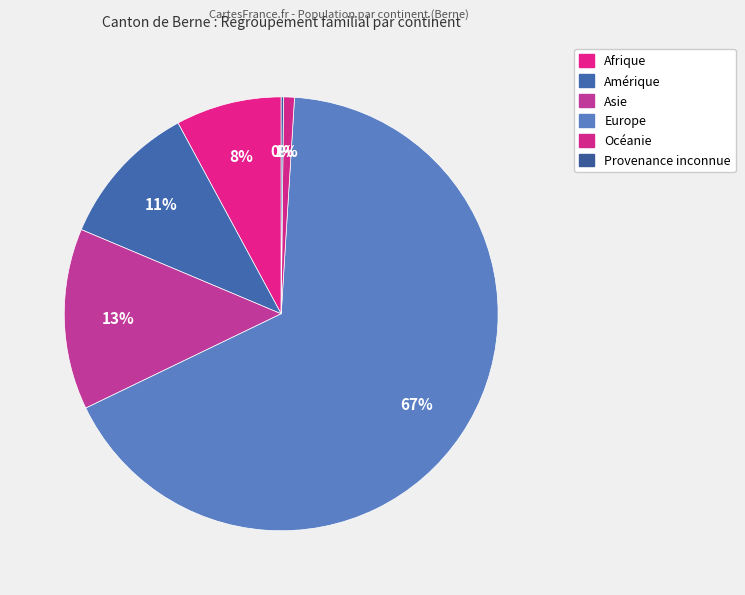

Does Amérique account for over 50% of the chart?

No